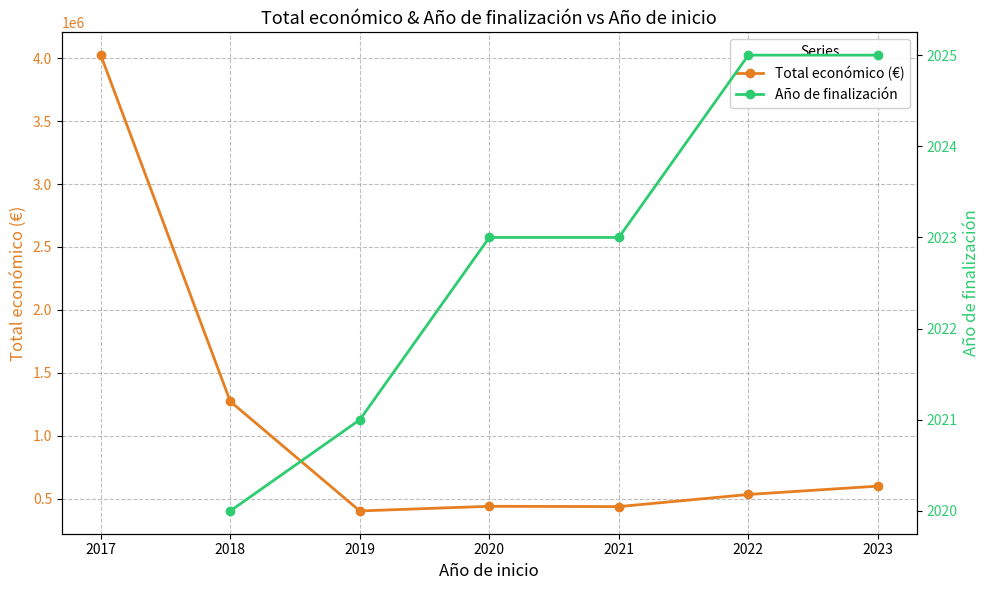

True or false: Año de finalización and Total económico (€) cross at least once.

False